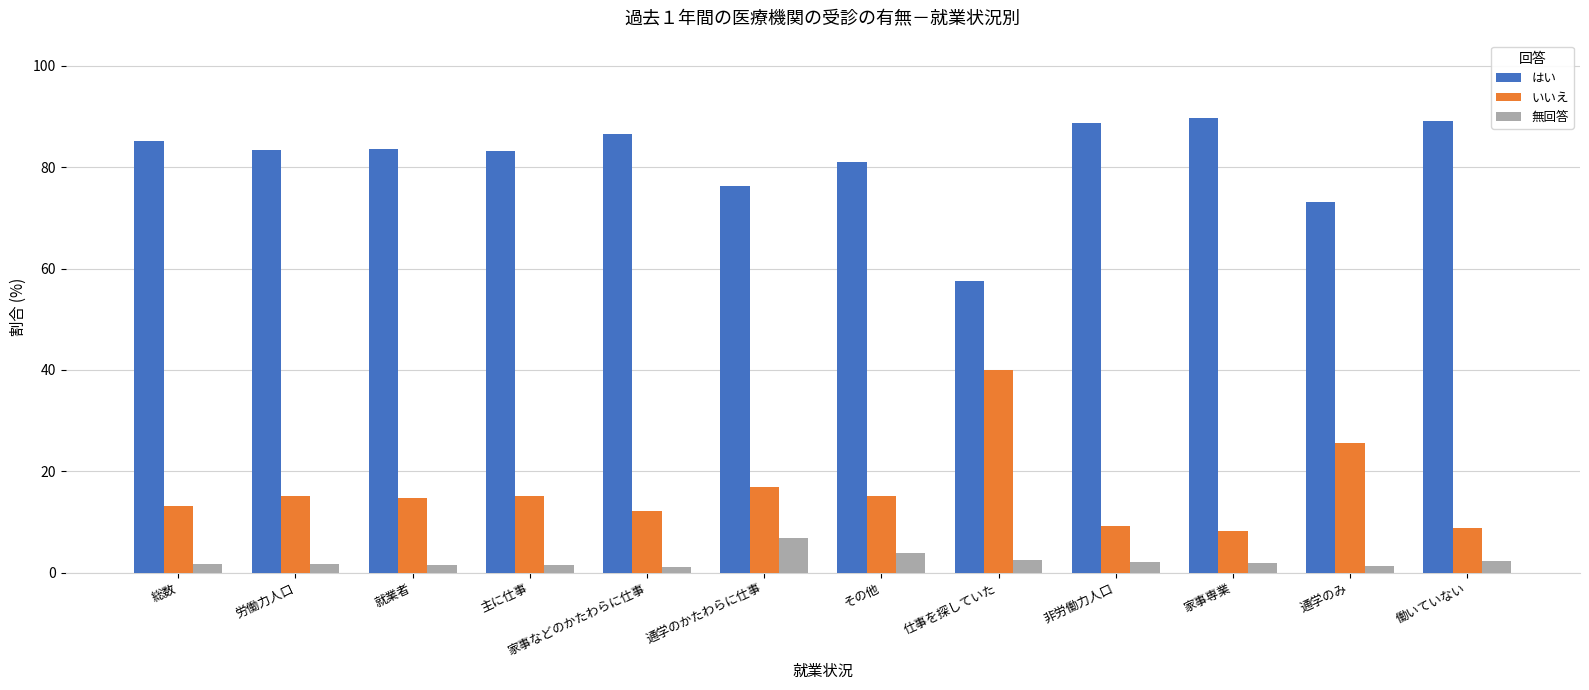

At which label does いいえ reach its peak?

仕事を探していた